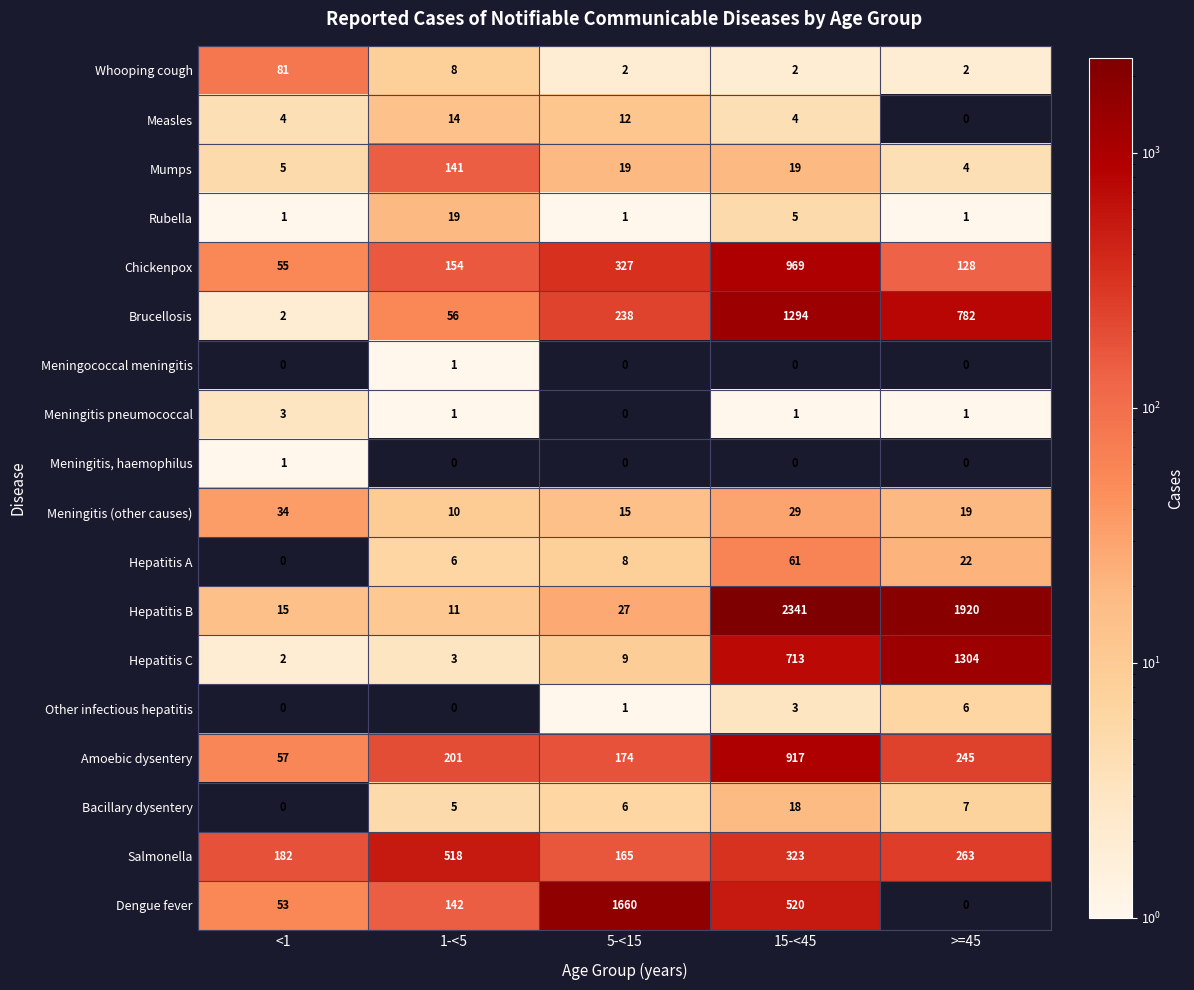

Count the number of data series in this chart.

18